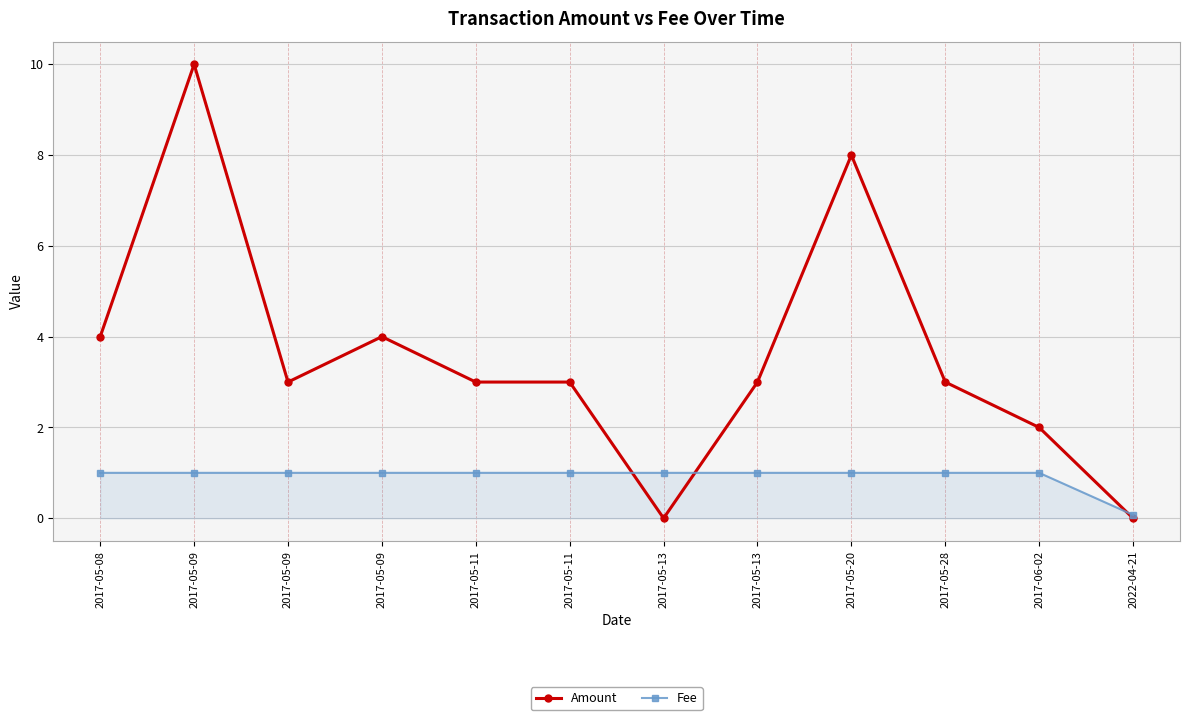

How many categories are shown in the chart?

12